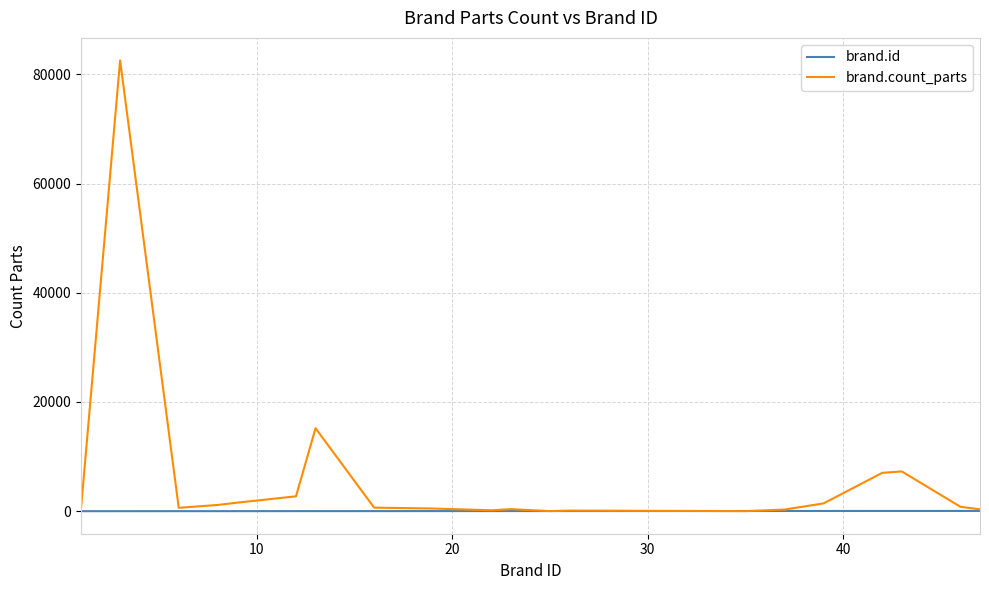

Which series has the largest range (max minus min)?

brand.count_parts